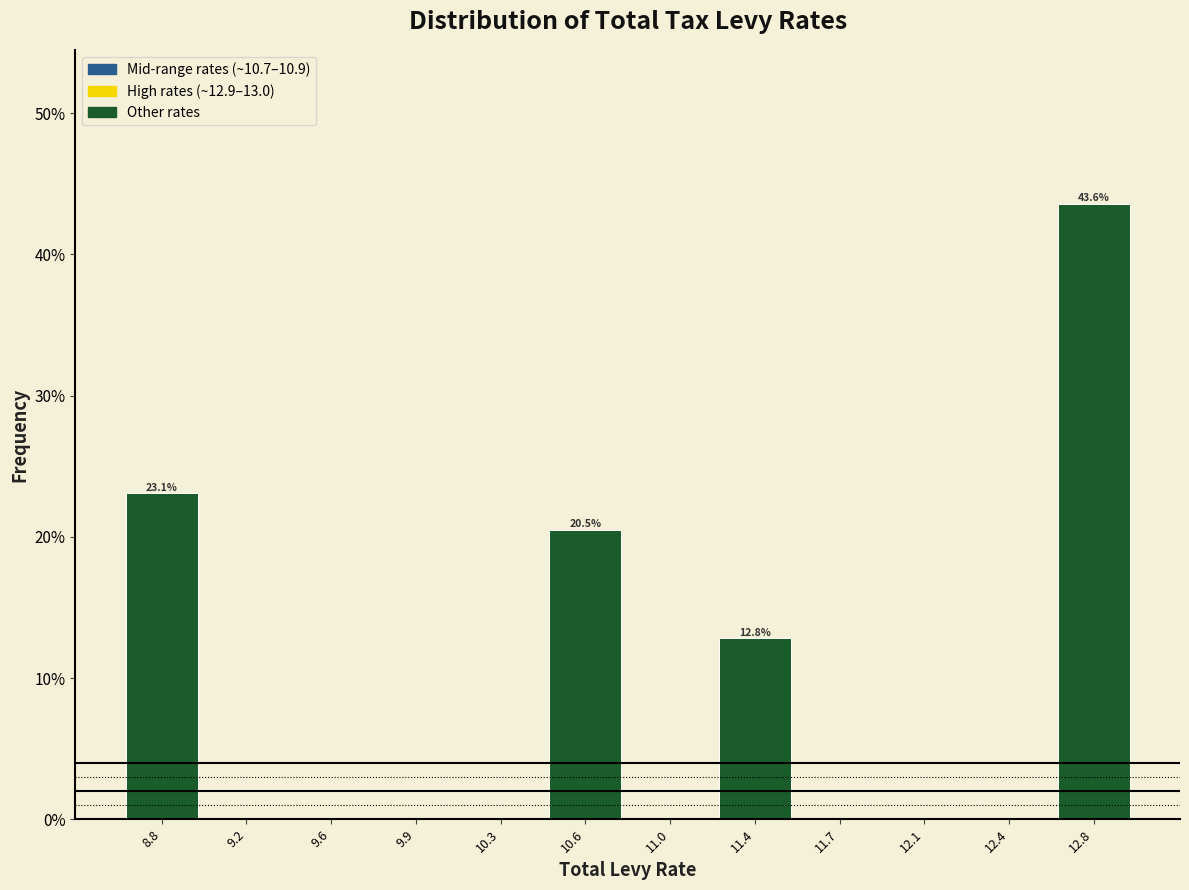

Over which range of the x-axis is the bar tallest?

12.60 to 13.00